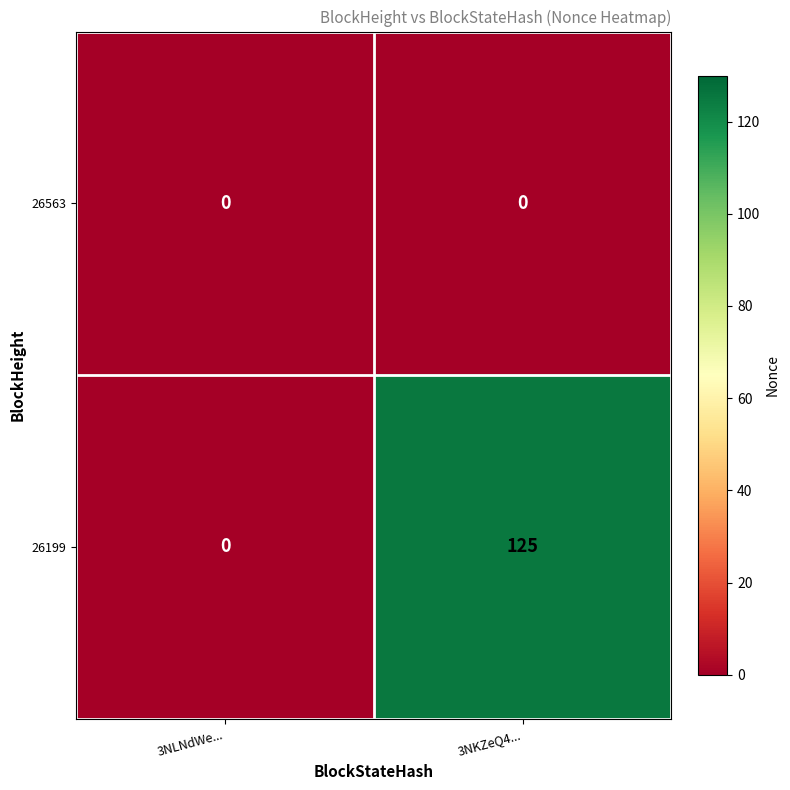

Which series has the widest spread of values?

26199